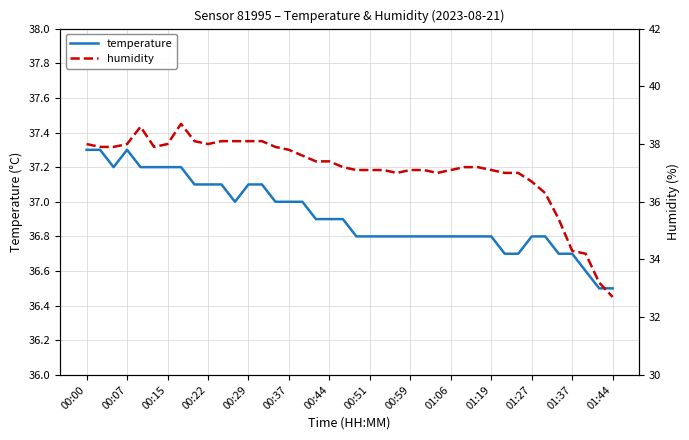

The value of temperature at 17 is 54.4. True or false?

False